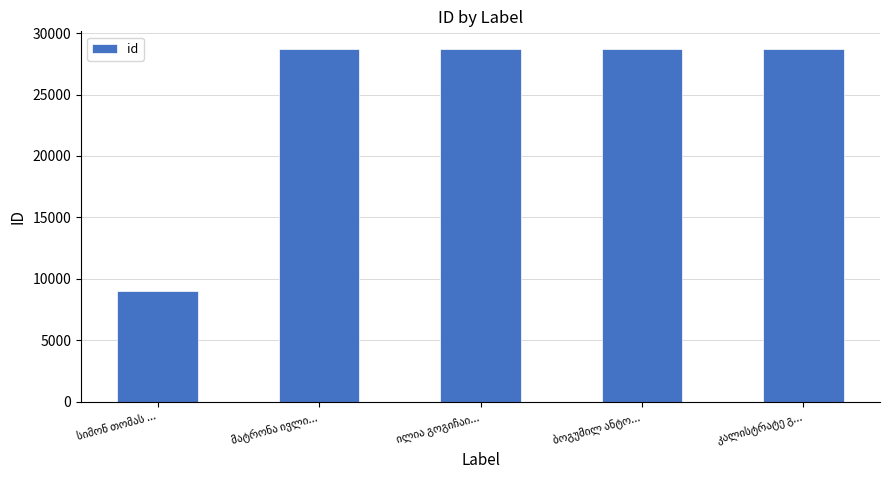

What is the maximum value shown in the chart?

28706